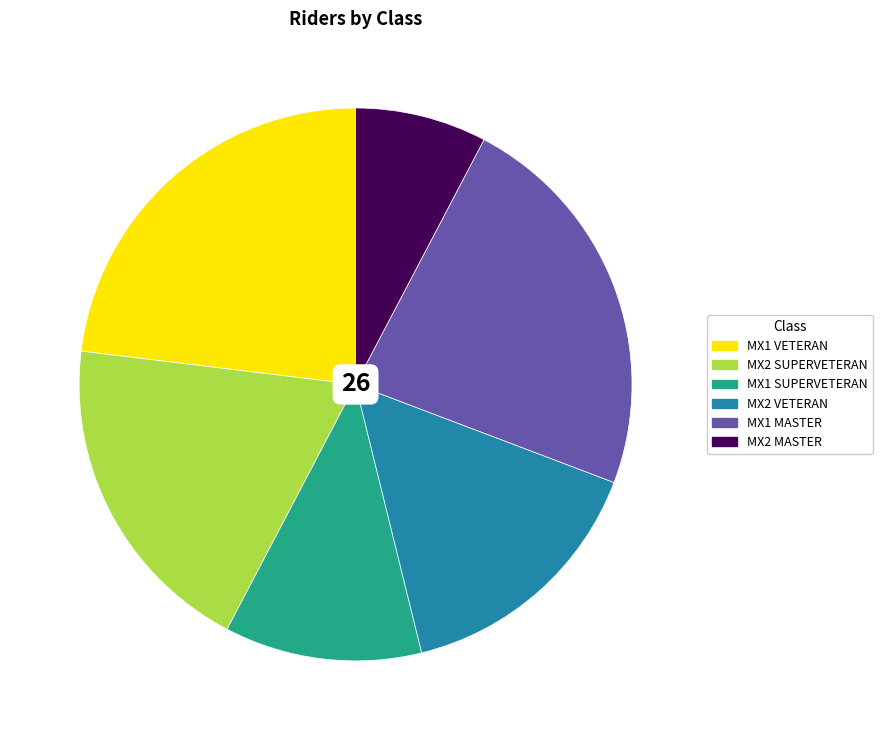

Combined, do MX2 SUPERVETERAN and MX1 VETERAN account for over 50%?

No